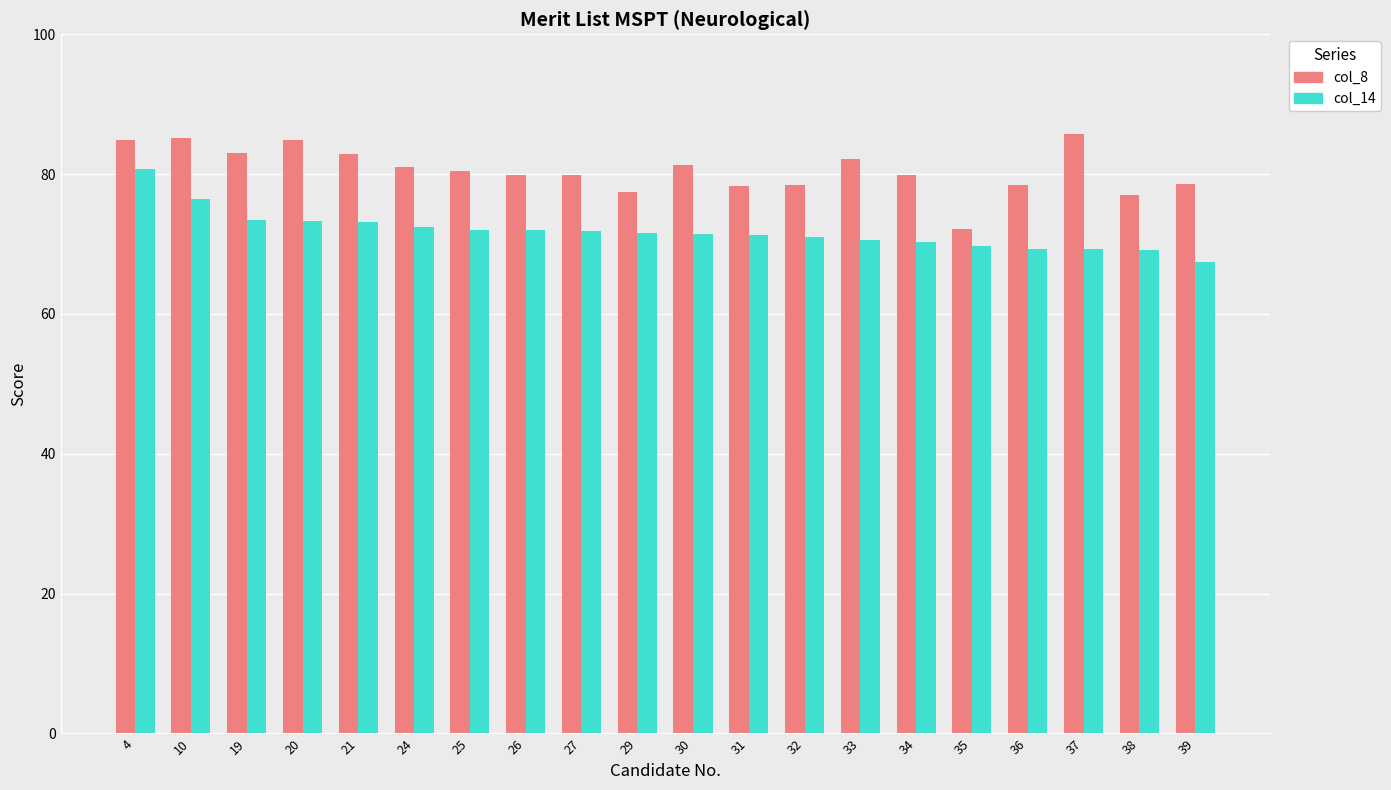

What is the sum of all col_14 values?

1436.5